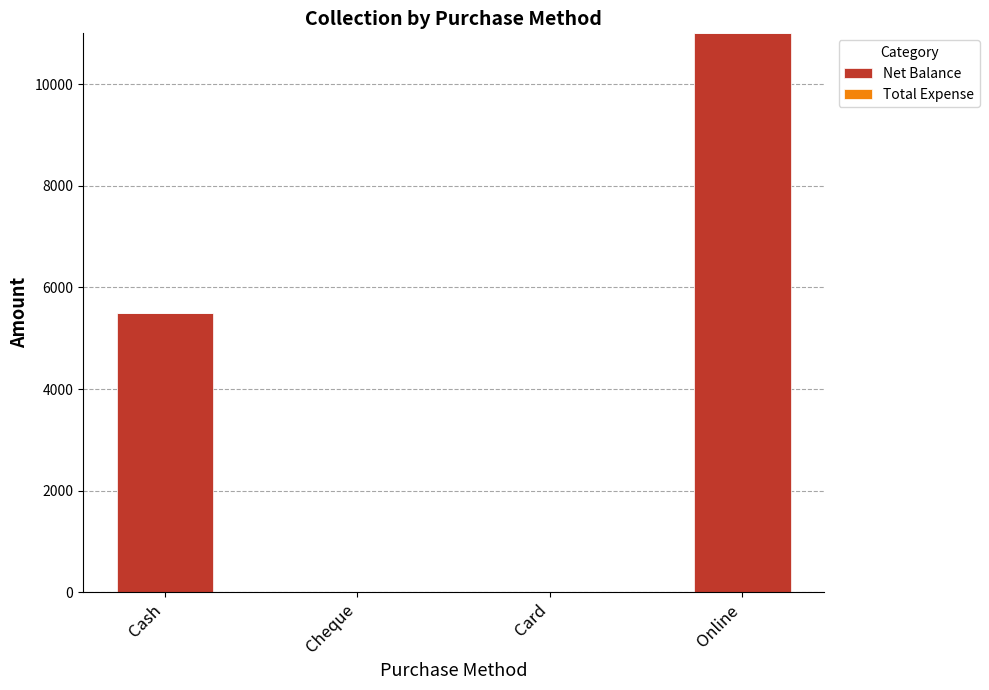

What is the greatest value displayed?

11000